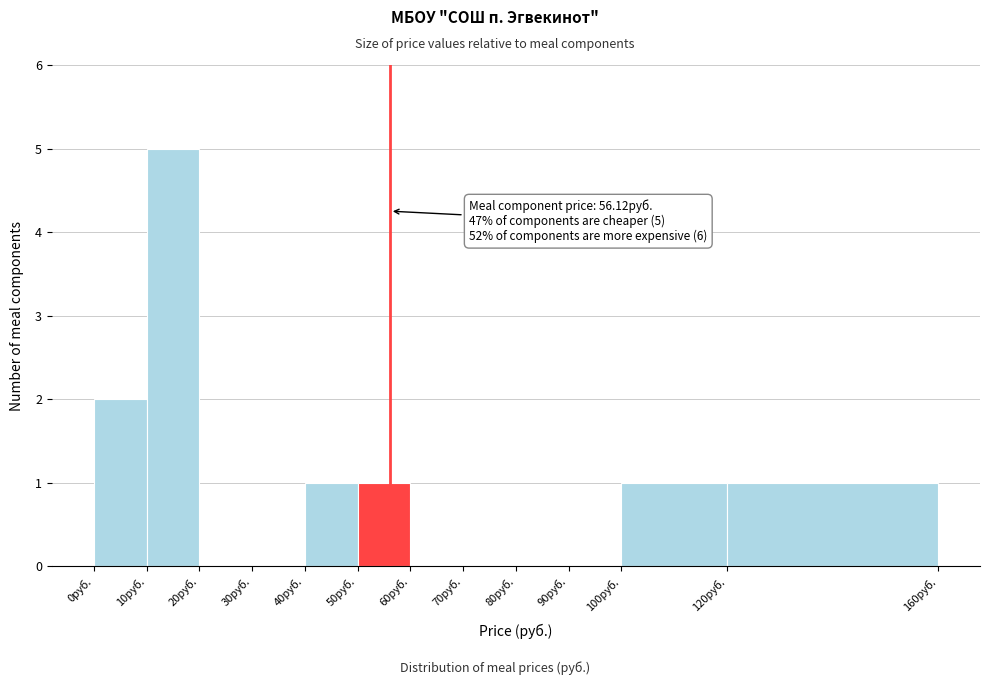

Which range on the x-axis has the tallest bar?

10 to 20